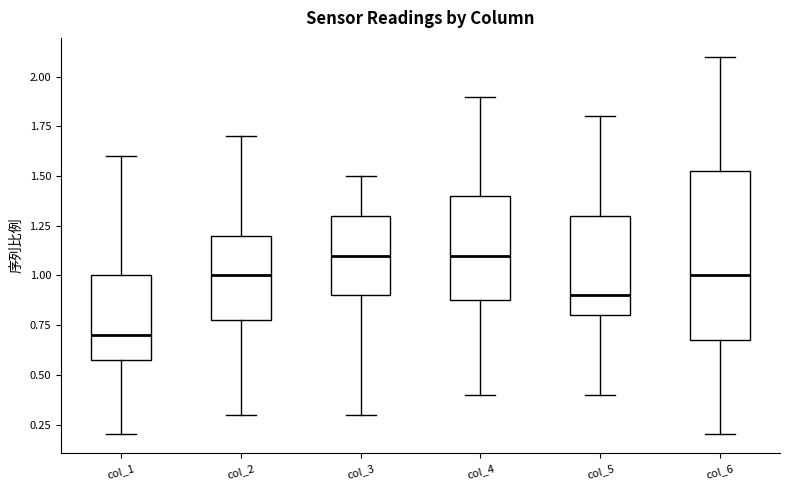

Where is the lower edge of the box for col_1 on the y-axis? The values are not printed on the chart, so give them approximately, as read against the axis.

0.60